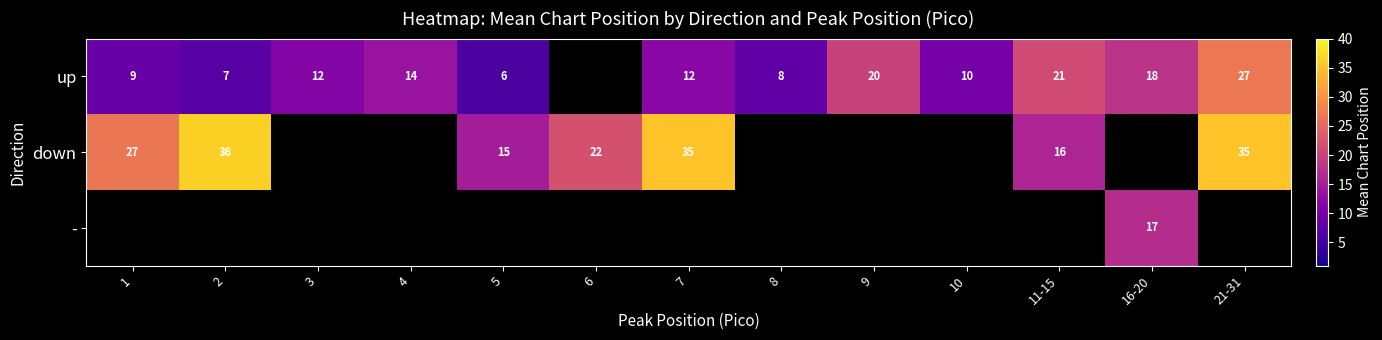

The value of up at 10 is 10.0. True or false?

True